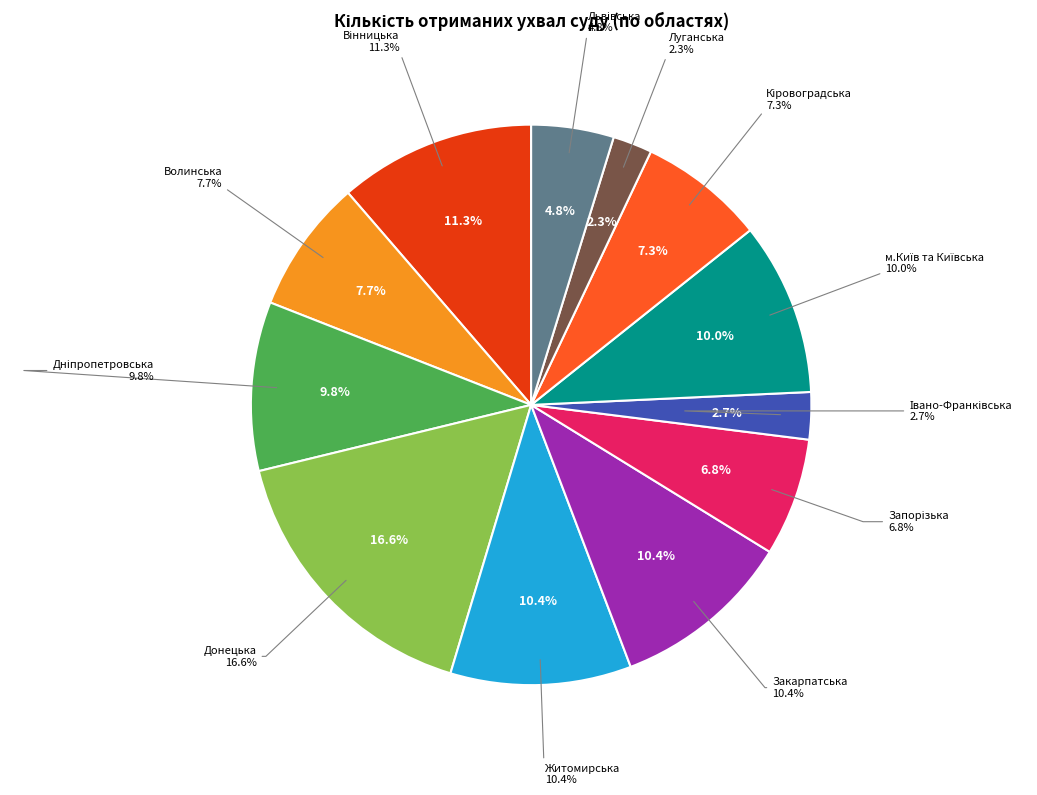

What is the ratio of the value at Луганська to the value at Закарпатська?

0.2